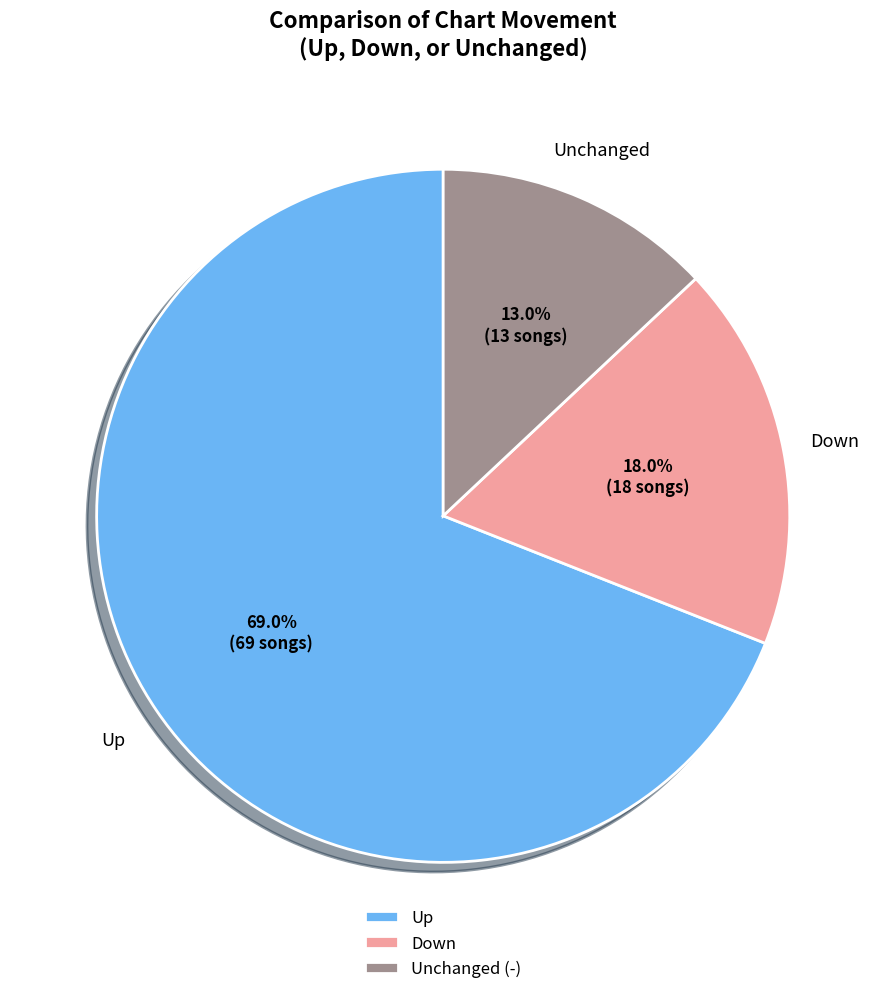

What is the ratio of the value at Down to the value at Up?

0.3